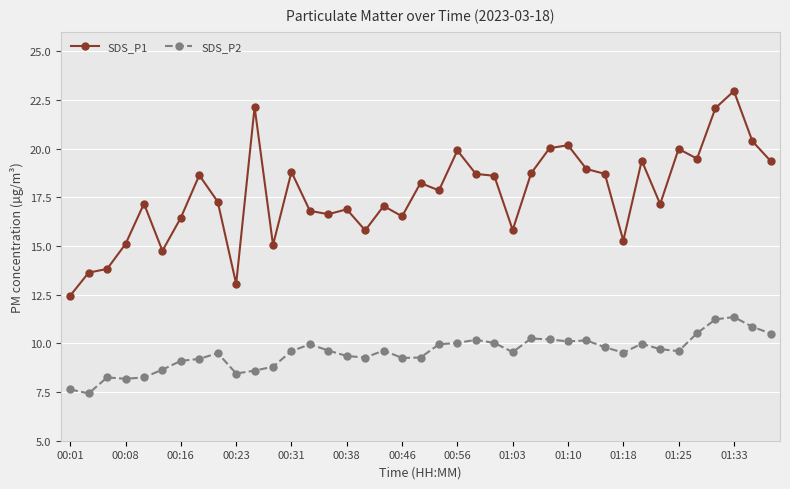

What is the difference between the second highest and second lowest values in the SDS_P1 series?

9.1